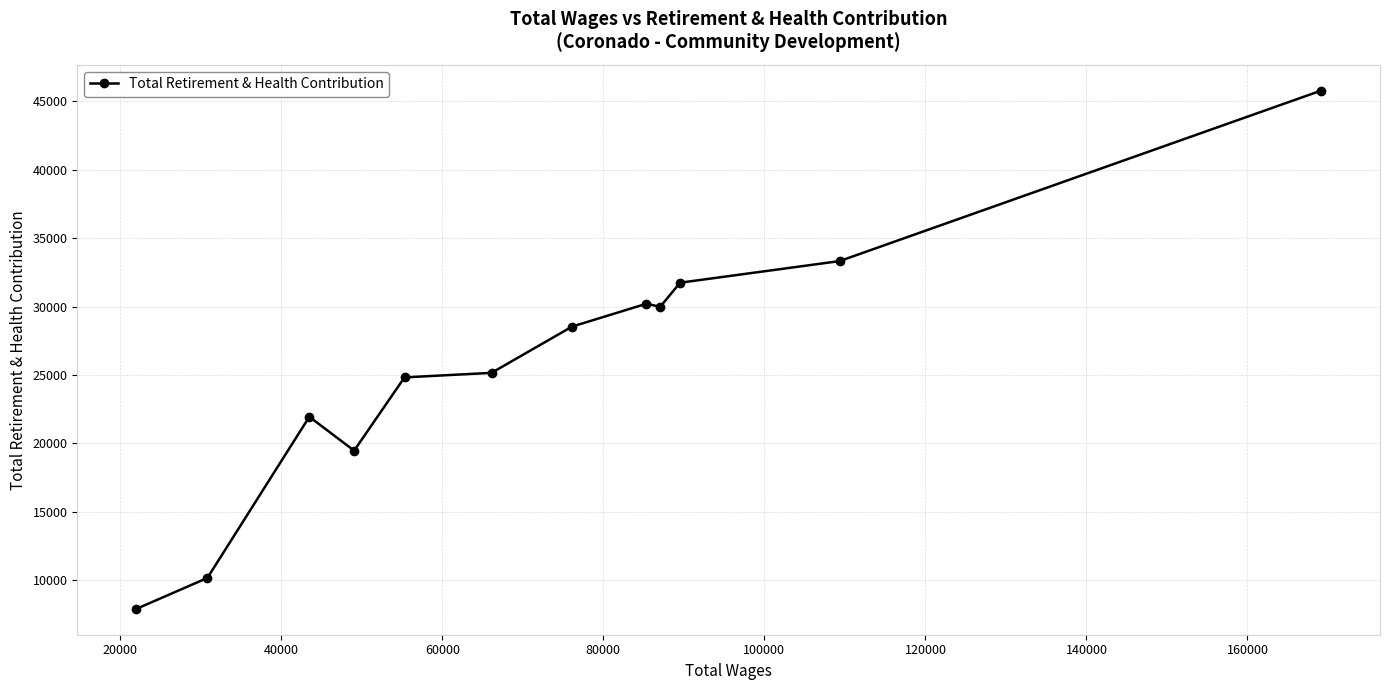

How many interior local peaks (higher than both neighbors) does the data have?

2